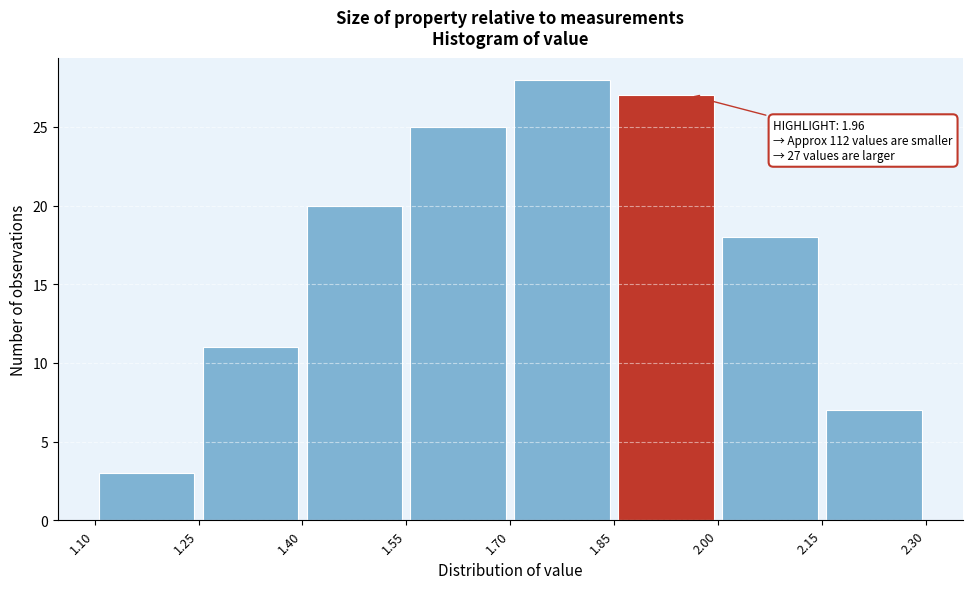

Which range on the x-axis has the tallest bar?

1.70 to 1.85